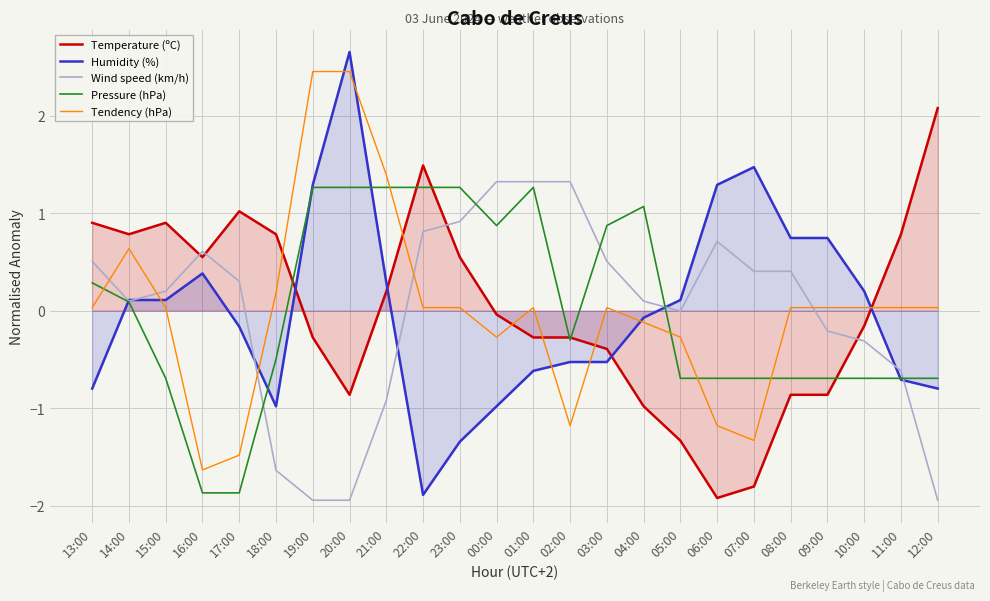

List the labels in order of Humidity (%) value, largest first.

20:00, 07:00, 19:00, 06:00, 08:00, 09:00, 16:00, 21:00, 10:00, 14:00, 15:00, 05:00, 04:00, 17:00, 02:00, 03:00, 01:00, 11:00, 13:00, 12:00, 18:00, 00:00, 23:00, 22:00